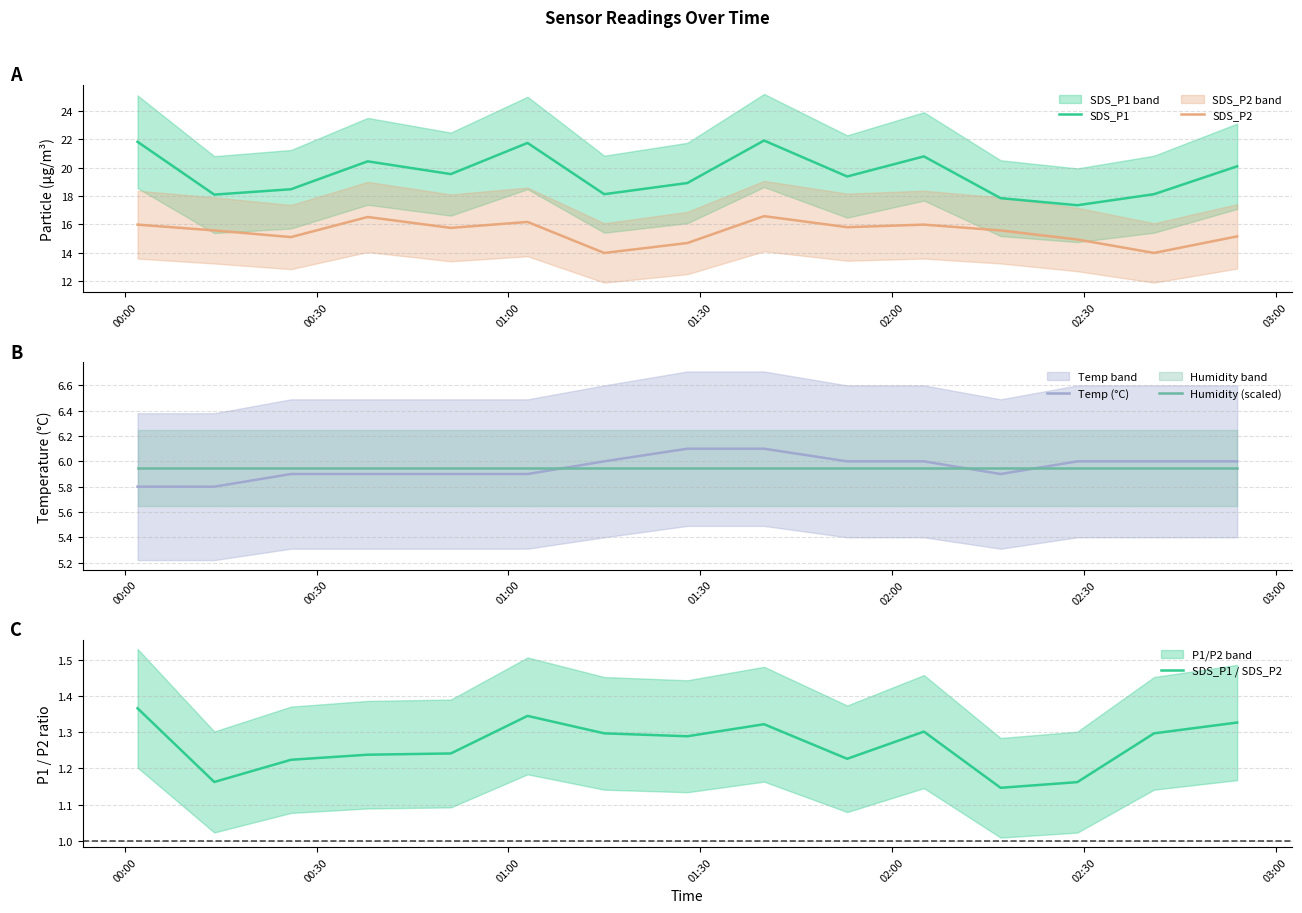

What is the value of the SDS_P1 point at the 15th from the left?

20.1